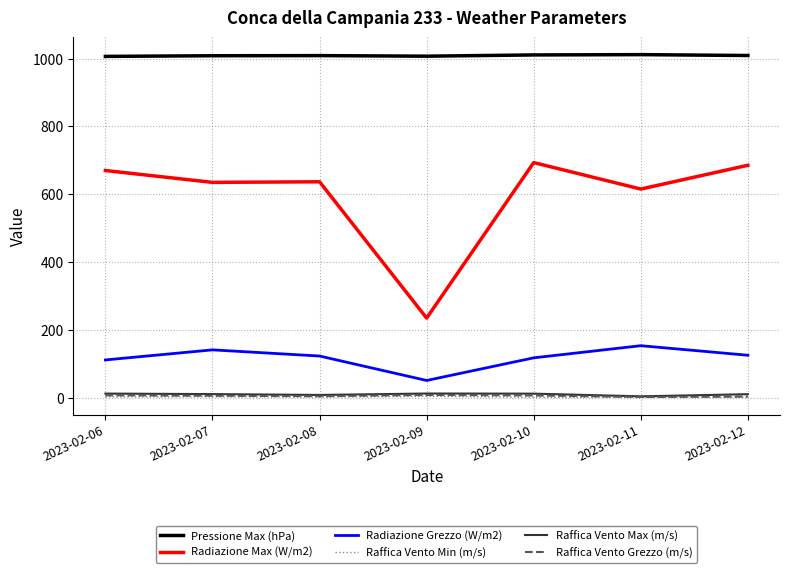

Which series has the widest spread of values?

Radiazione Max (W/m2)